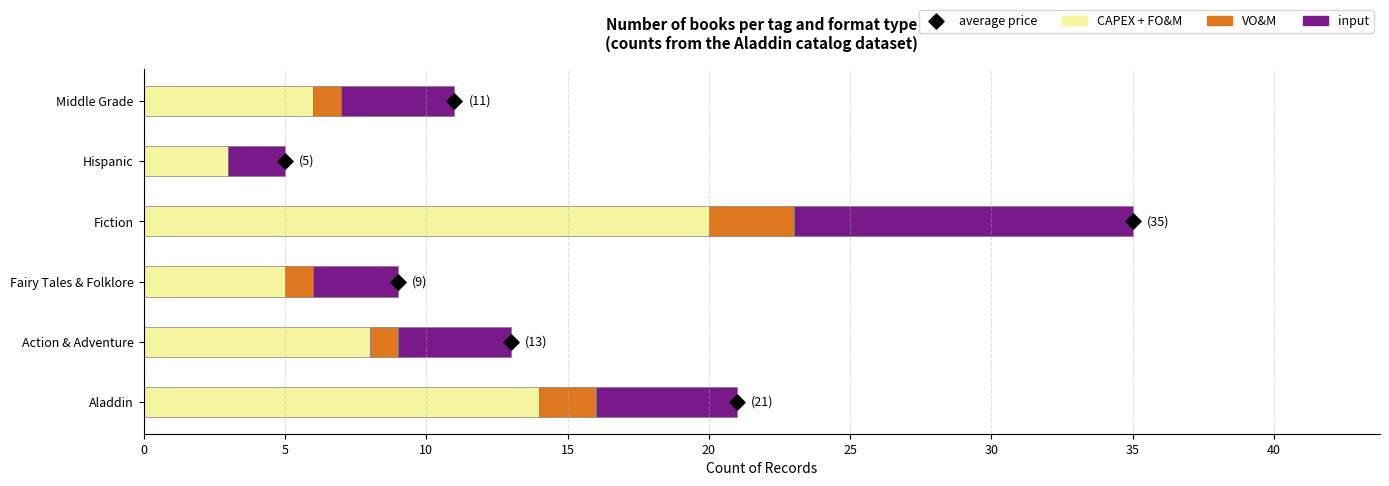

Which series contains the lowest Y value?

VO&M